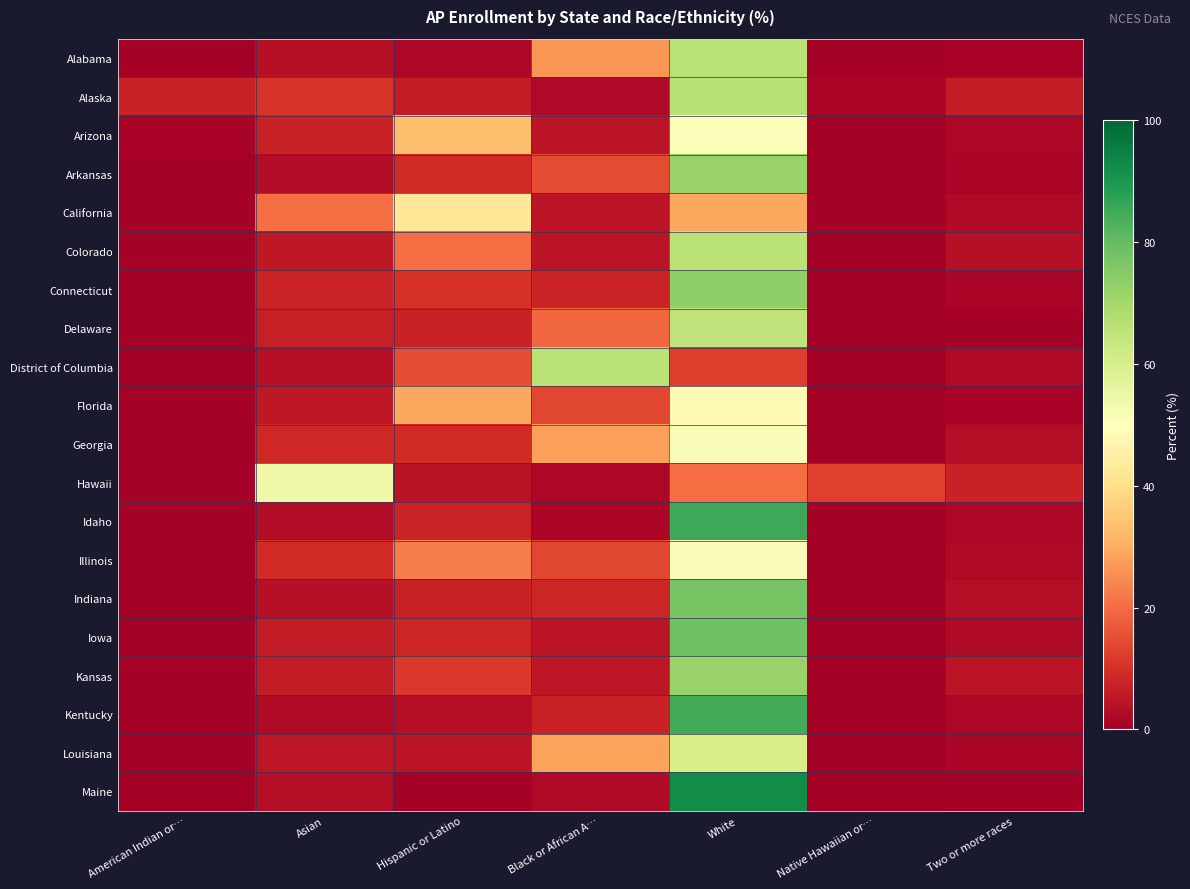

What is the total value across all series at Two or more races?

50.7